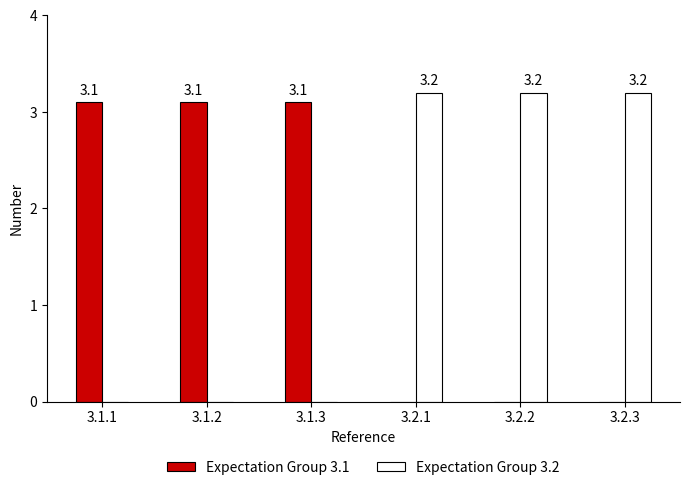

Which series has the largest range (max minus min)?

Expectation Group 3.2